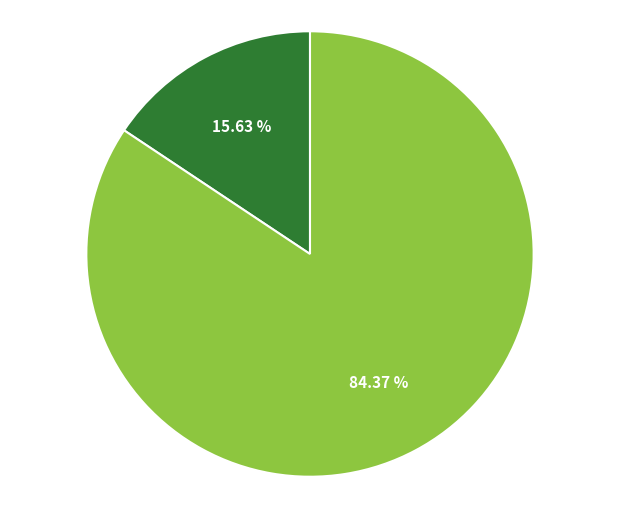

Is there any slice that represents more than half of the pie?

Yes